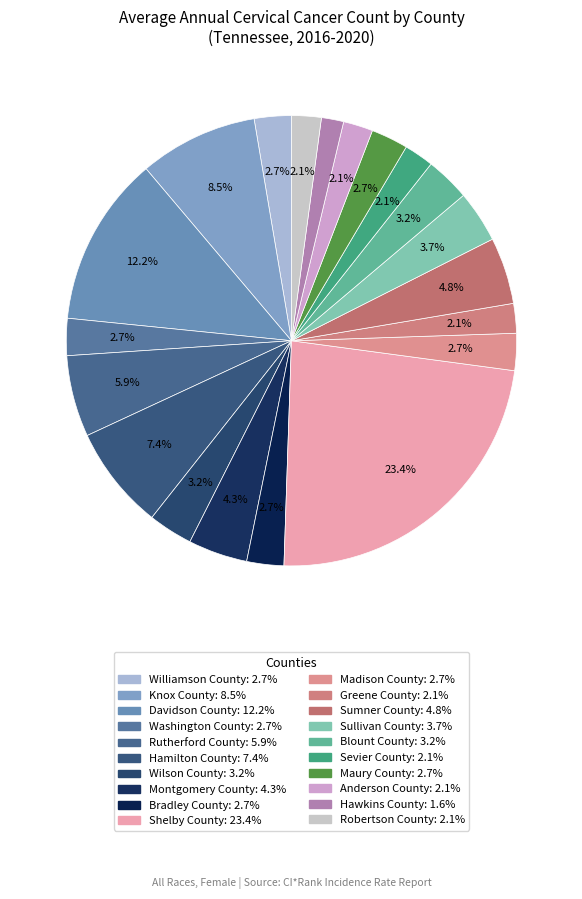

What percentage do Blount County and Sevier County together represent?

5.3%